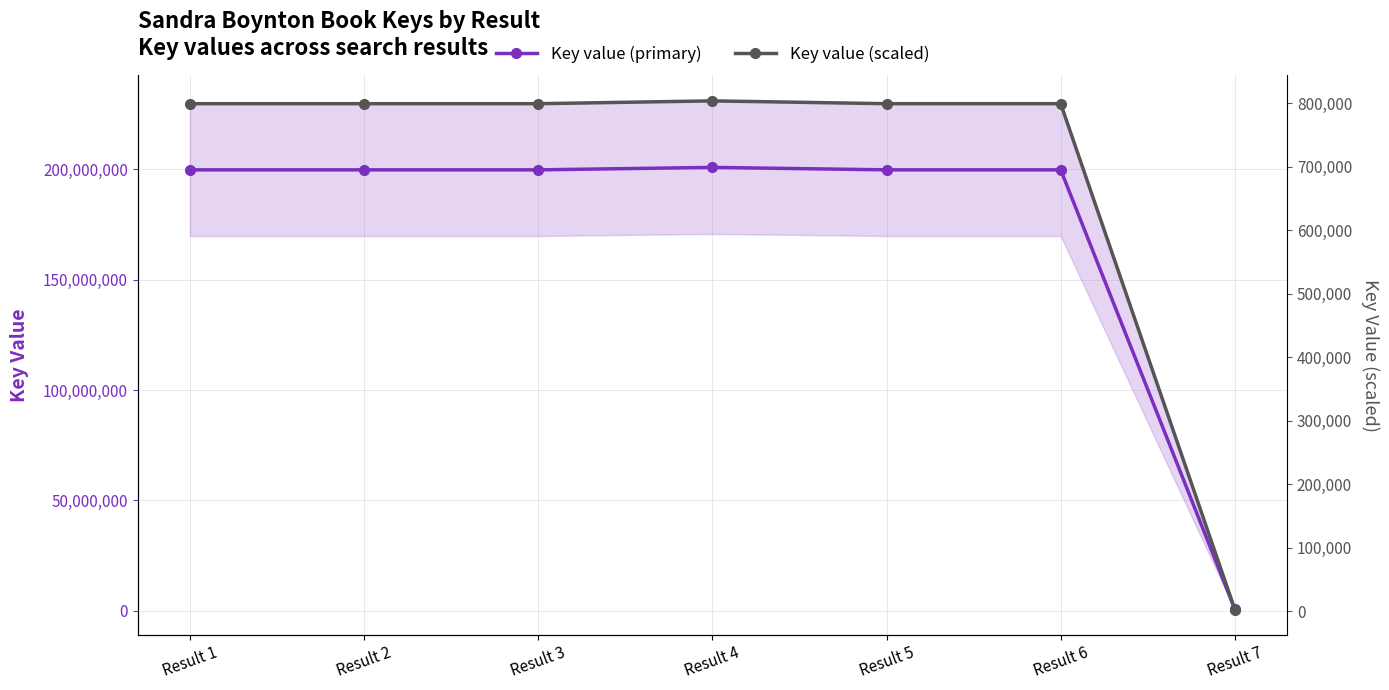

True or false: Key value (primary) and Key value (scaled) cross at least once.

False